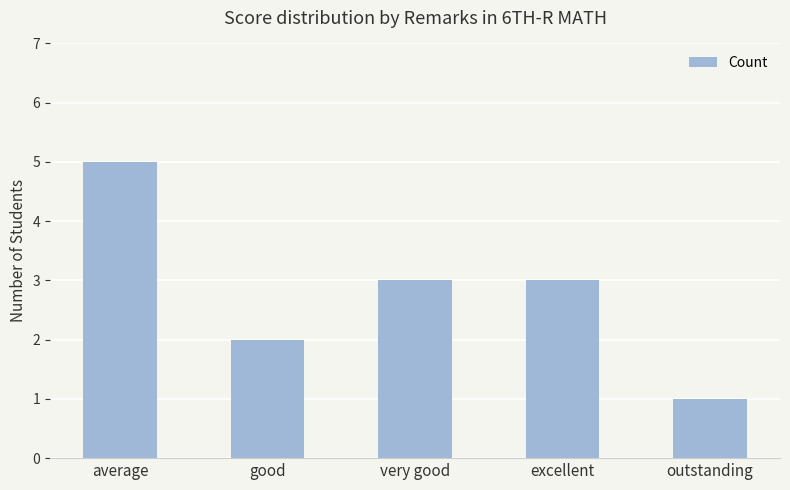

What is the label of the 5th bar from the right?

average